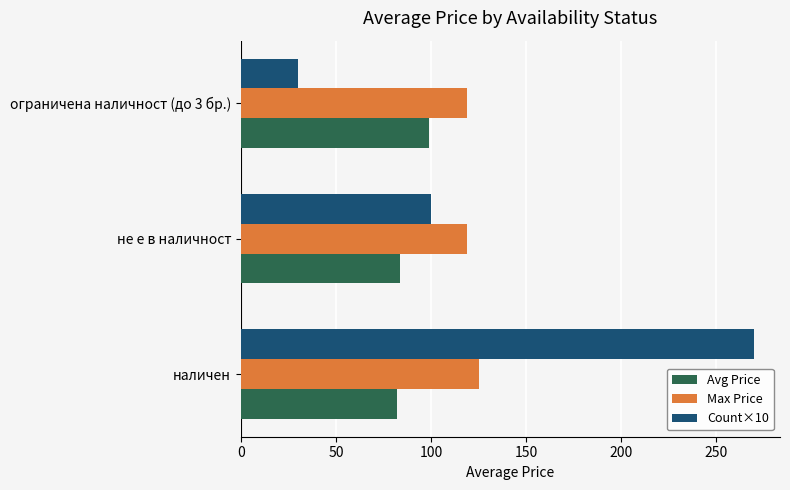

What are all the series names shown in the legend?

Avg Price, Max Price, Count×10